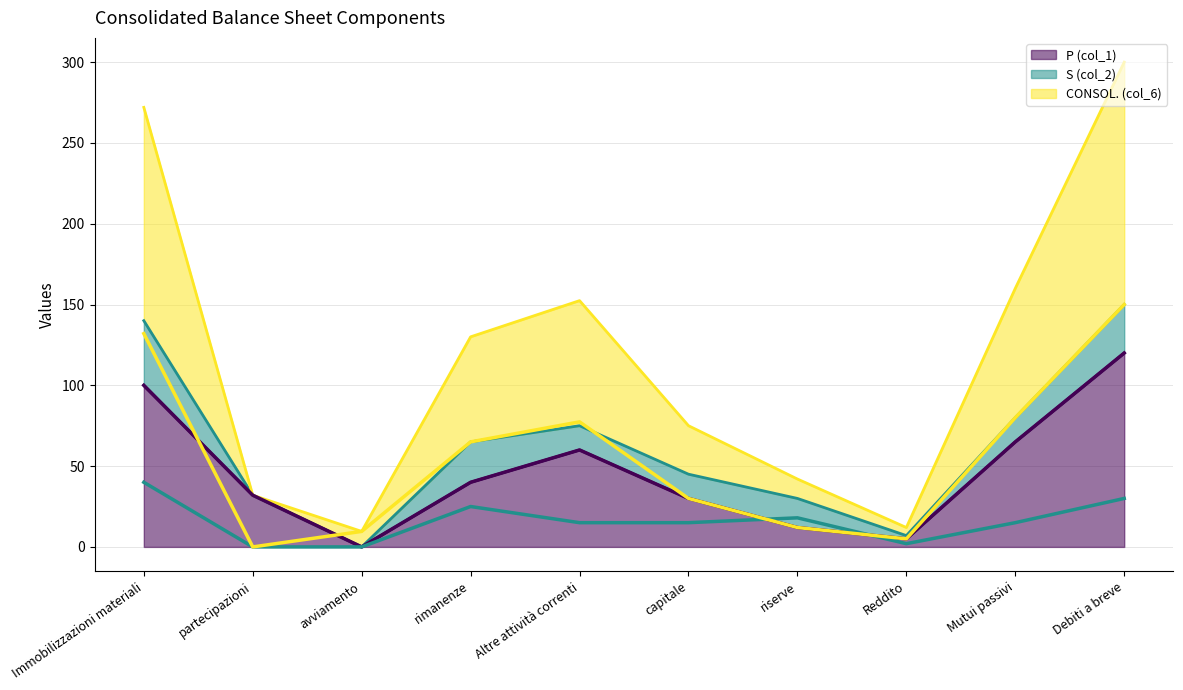

What is the spread (max minus min) of values at Mutui passivi?

65.0